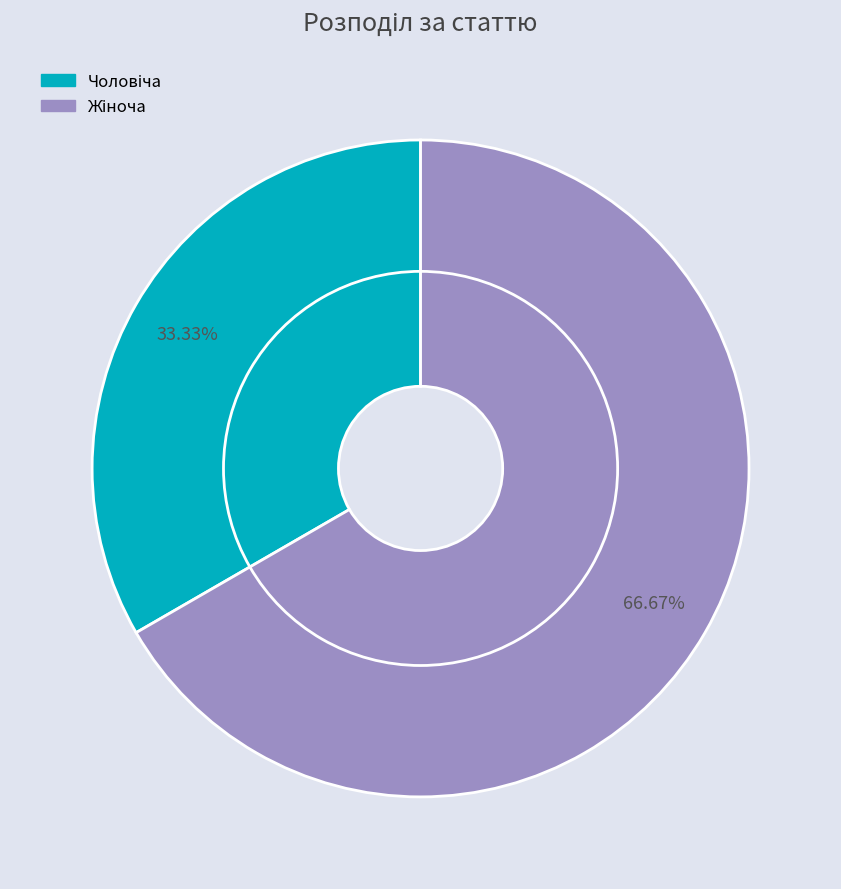

Rank the categories by value from lowest to highest.

Чоловіча, Жіноча